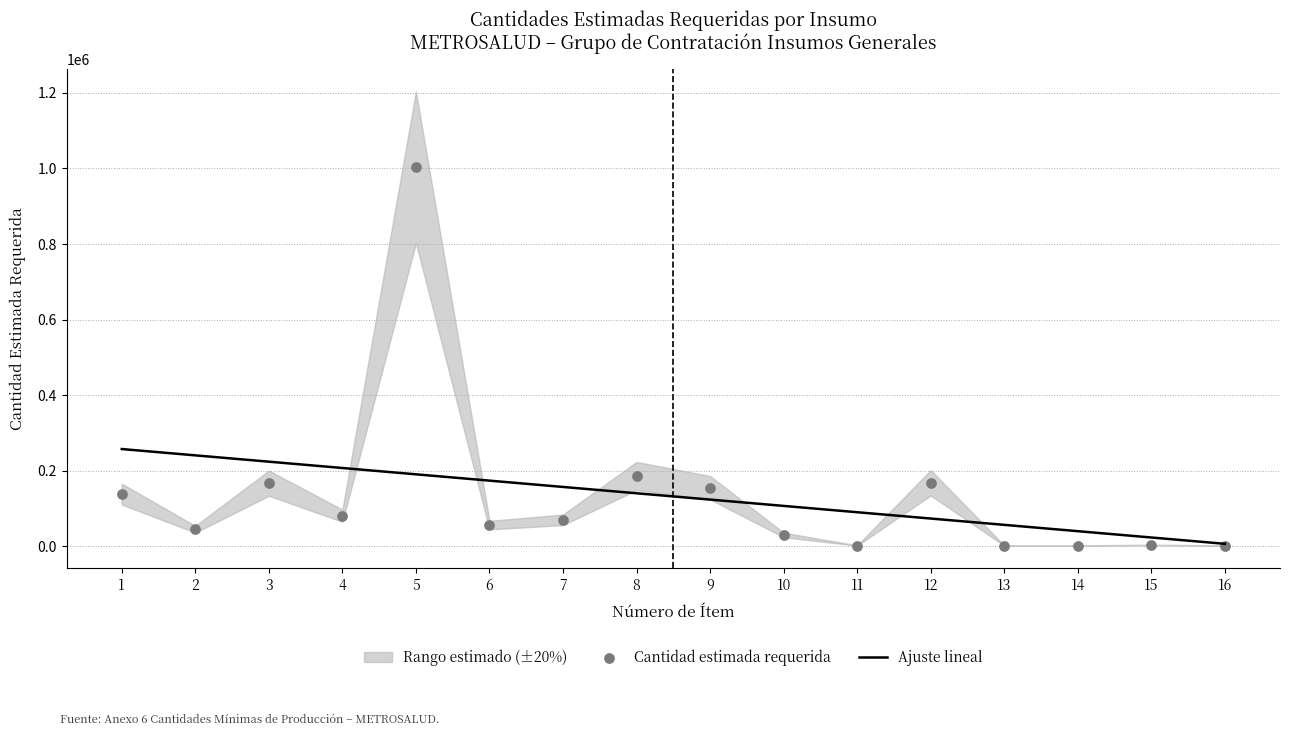

Is the value of Cantidad estimada requerida at 16 greater than the value of Ajuste lineal at 11?

No